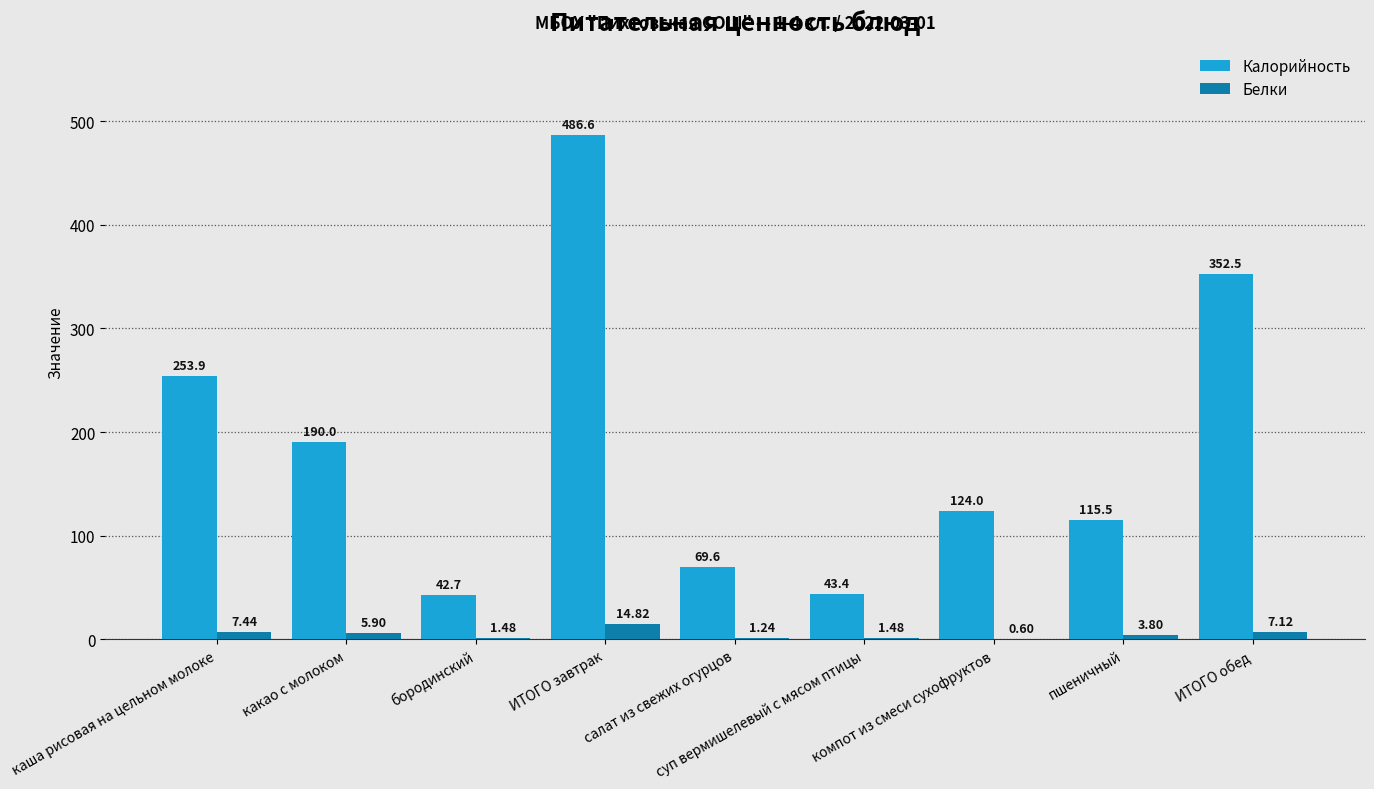

The Калорийность series shows 236.2 at ИТОГО завтрак. True or false?

False